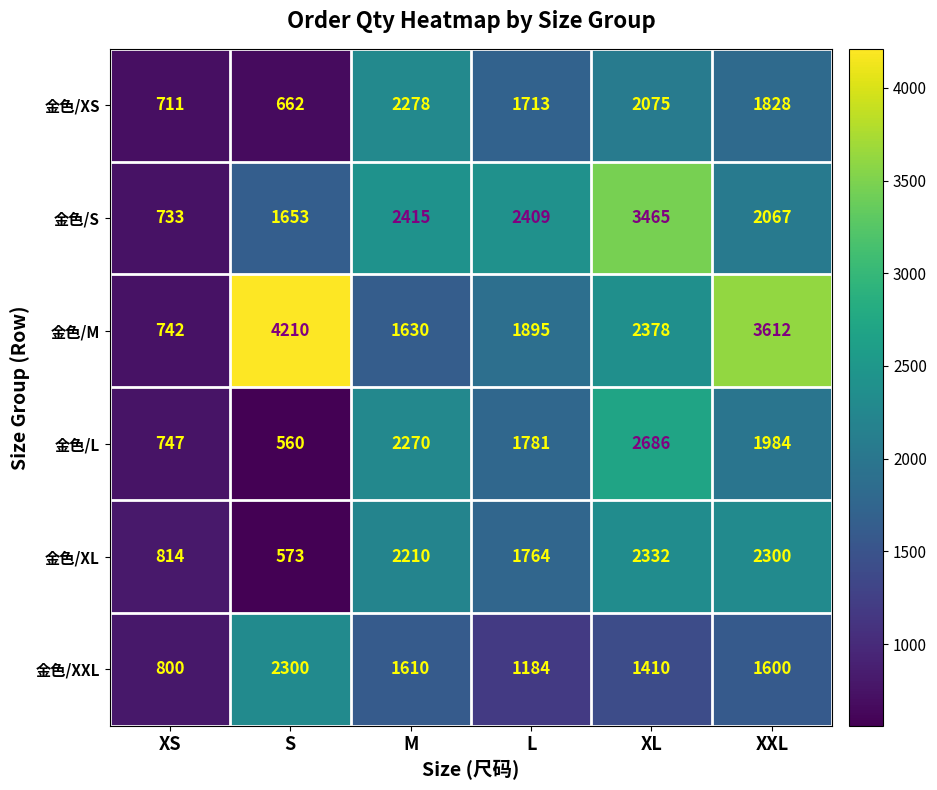

What is the sum of the 金色/XL values at XXL and L?

4064